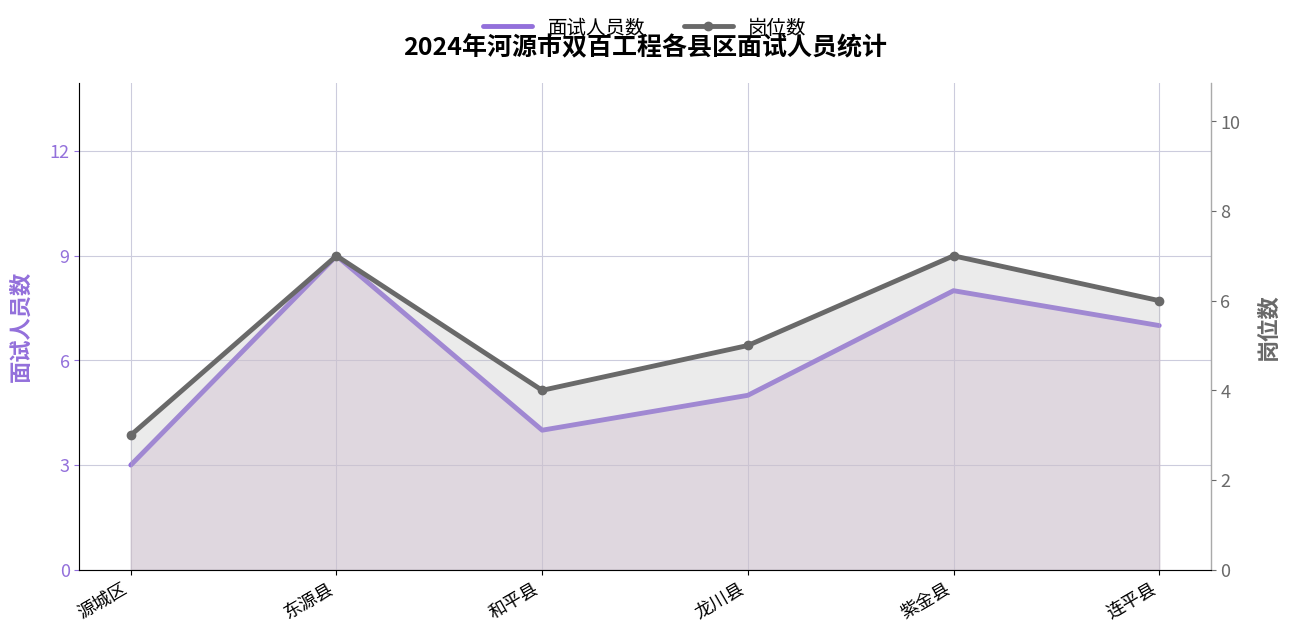

What is the average value of the 面试人员数 series?

6